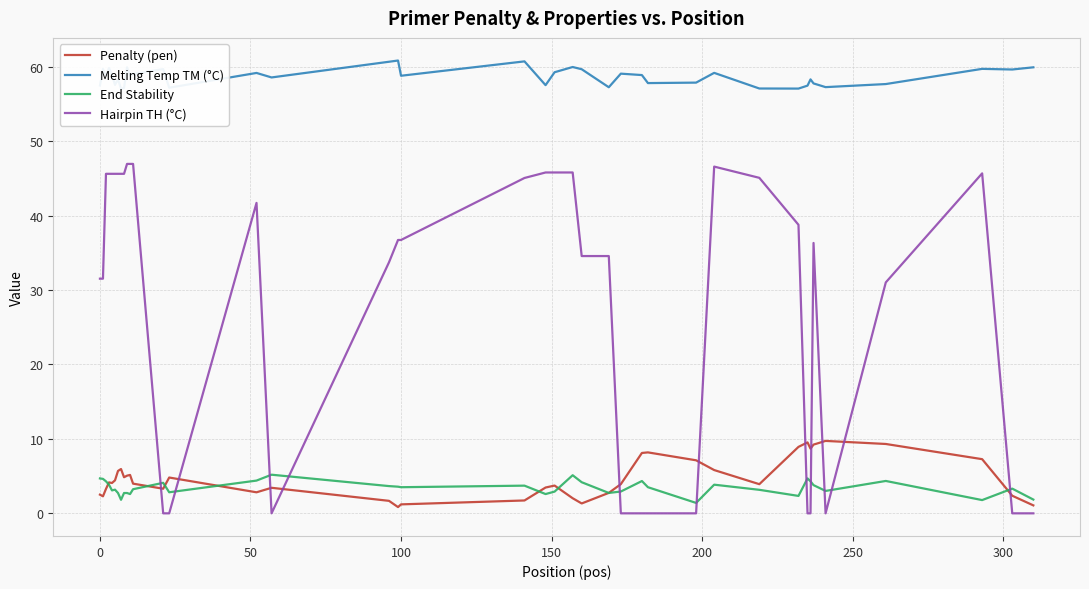

Does the chart have visible grid lines?

Yes